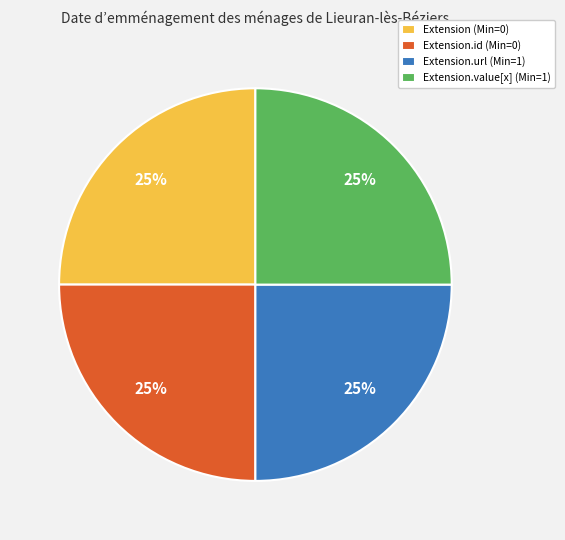

How many slices are in this pie chart?

4